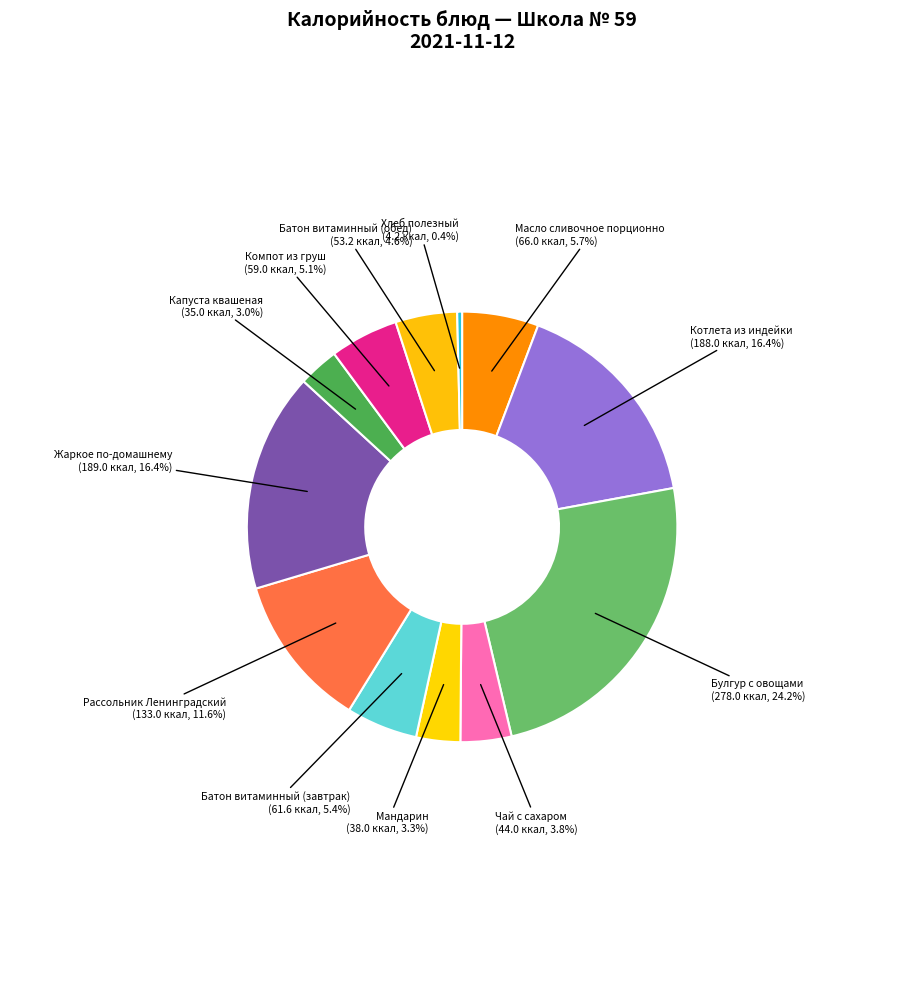

How many slices are in this pie chart?

12